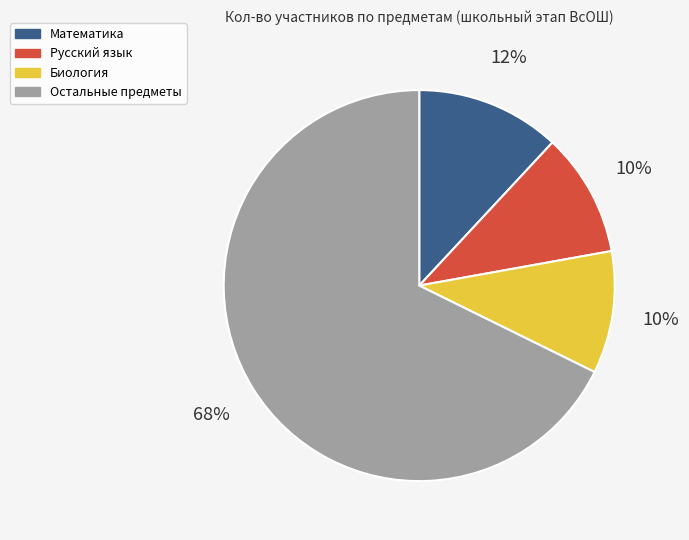

Between Биология and Остальные предметы, which is larger?

Остальные предметы